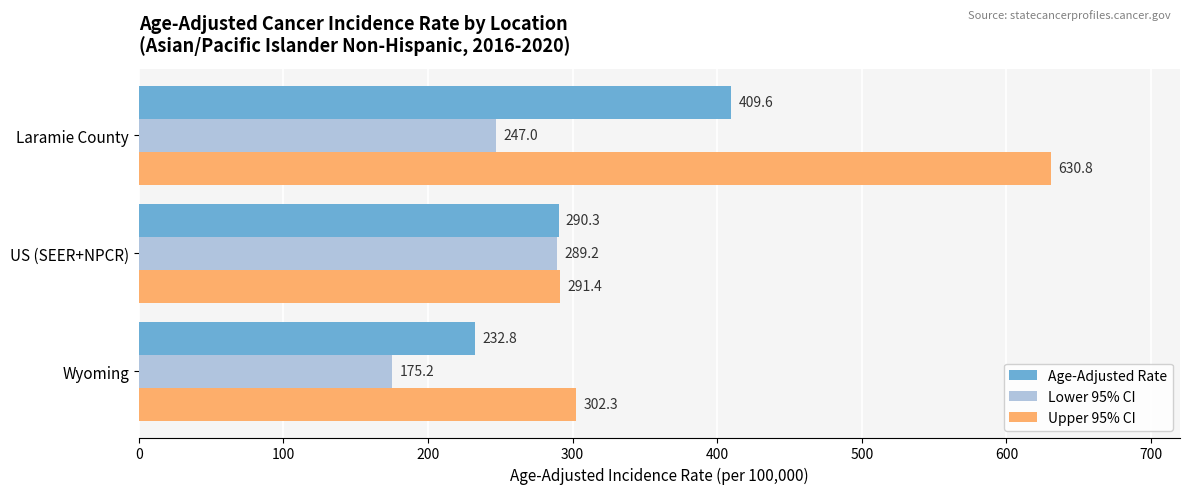

At which category is the sum across all series the highest?

Laramie County